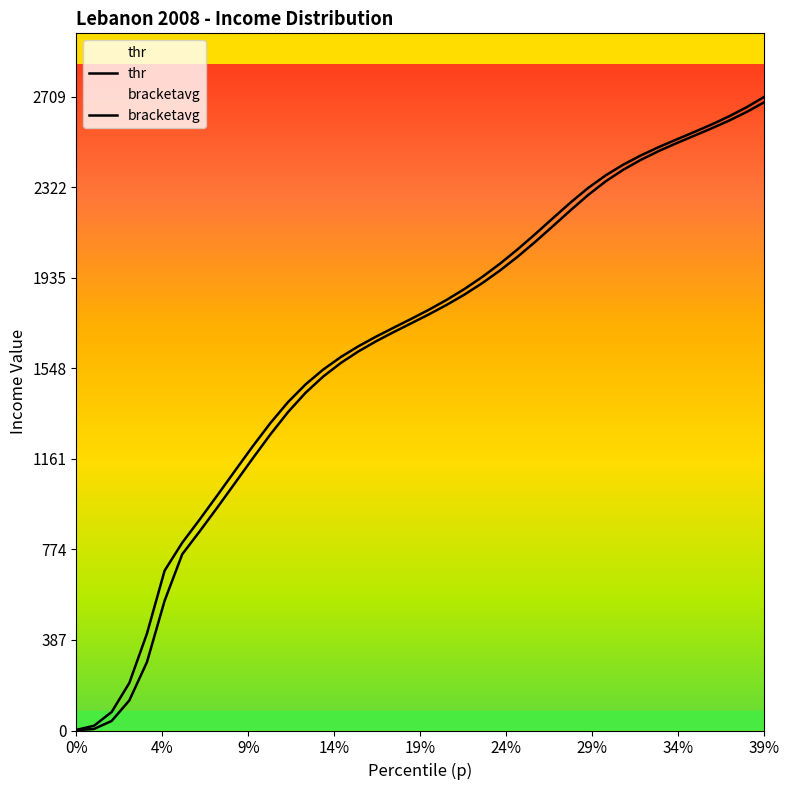

How many values in the bracketavg series are below 1799?

20